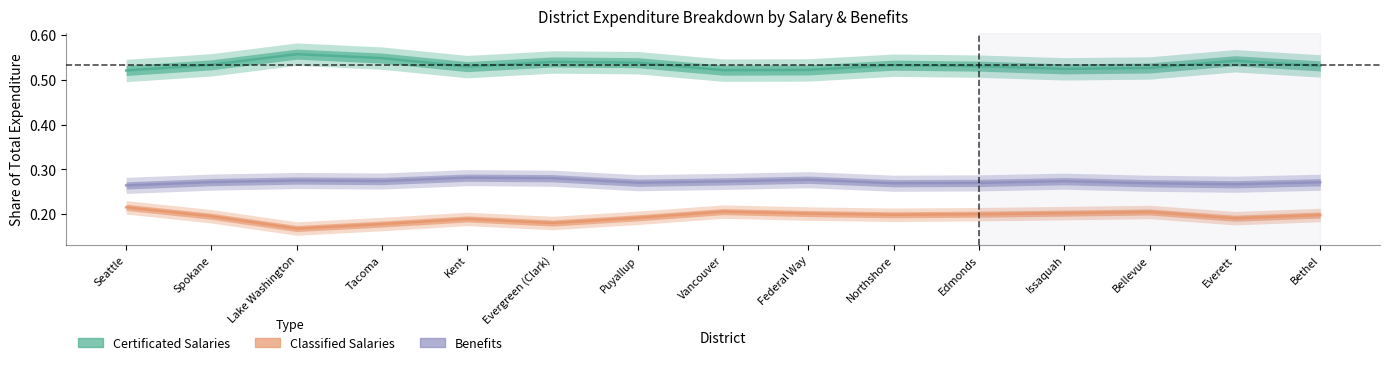

Which series changed the most between Seattle and Edmonds?

Classified Salaries